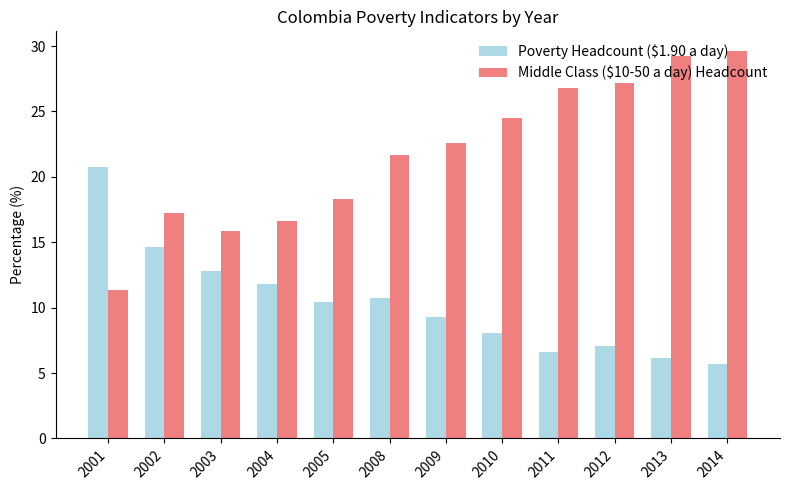

Rank the categories by Poverty Headcount ($1.90 a day) value from highest to lowest.

2001, 2002, 2003, 2004, 2008, 2005, 2009, 2010, 2012, 2011, 2013, 2014